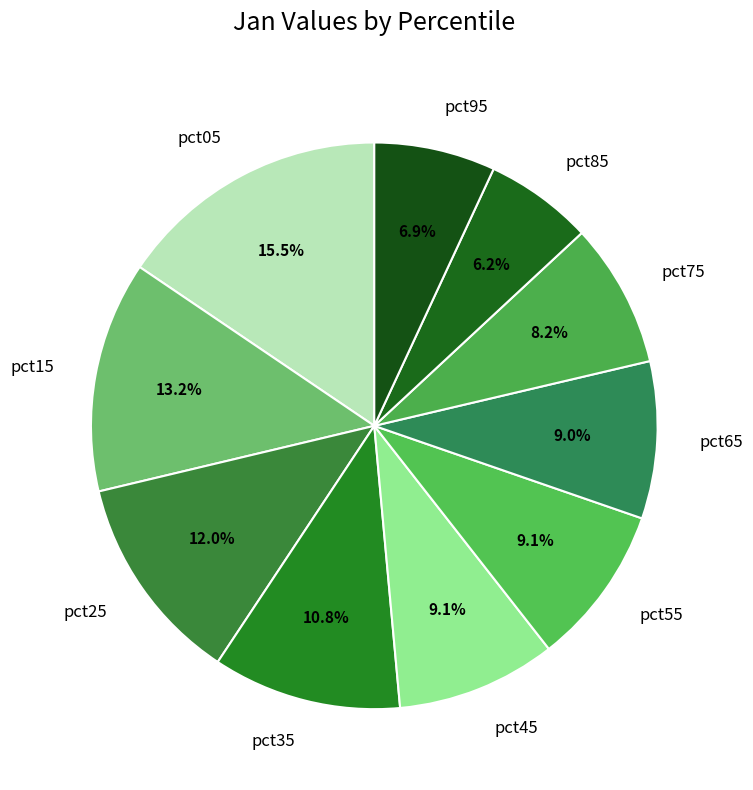

The pct15 slice represents 28% of the pie. True or false?

False